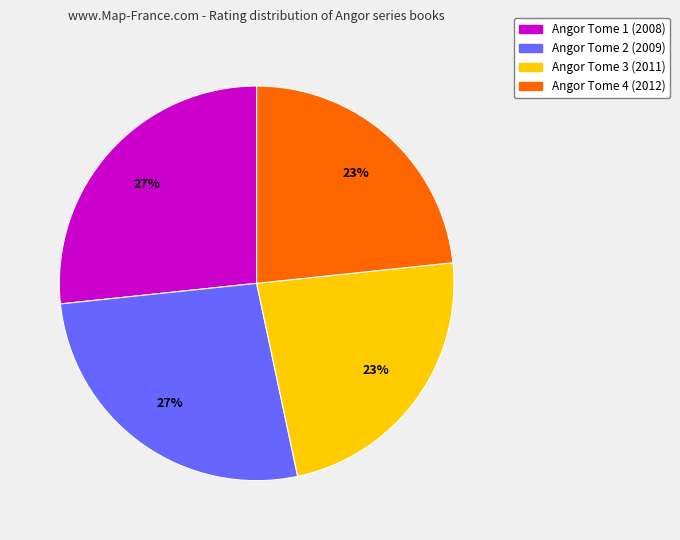

Is the sum of Angor Tome 2 (2009) and Angor Tome 1 (2008) greater than half?

Yes